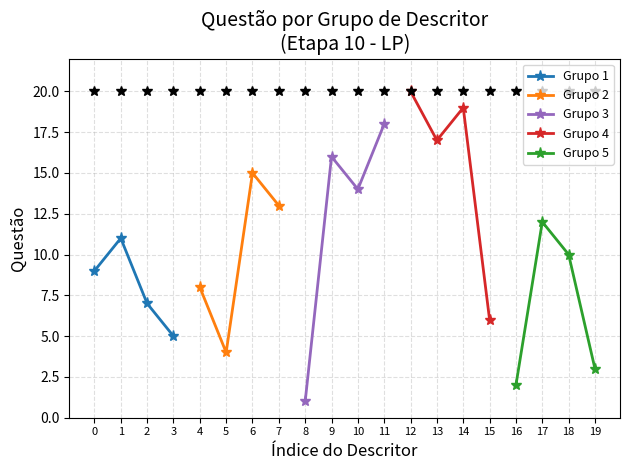

True or false: Grupo 1 has more than 1 interior local peaks.

False